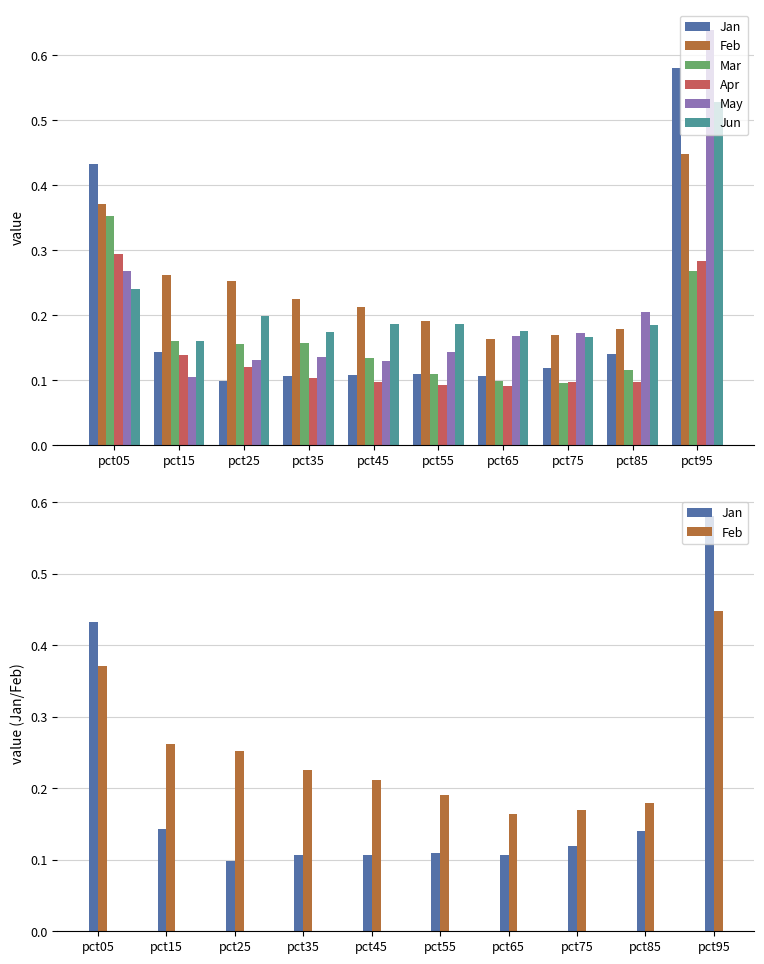

True or false: Apr has a value of 0.1 at pct65.

True